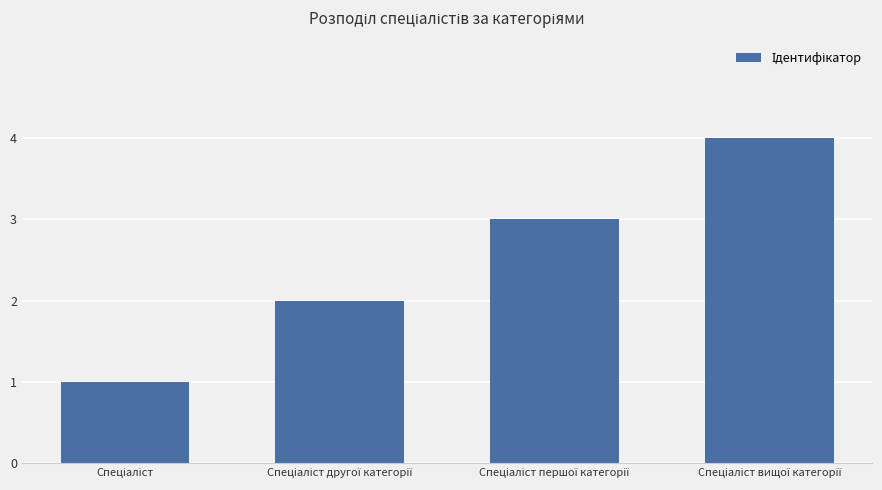

What is the maximum value shown in the chart?

4